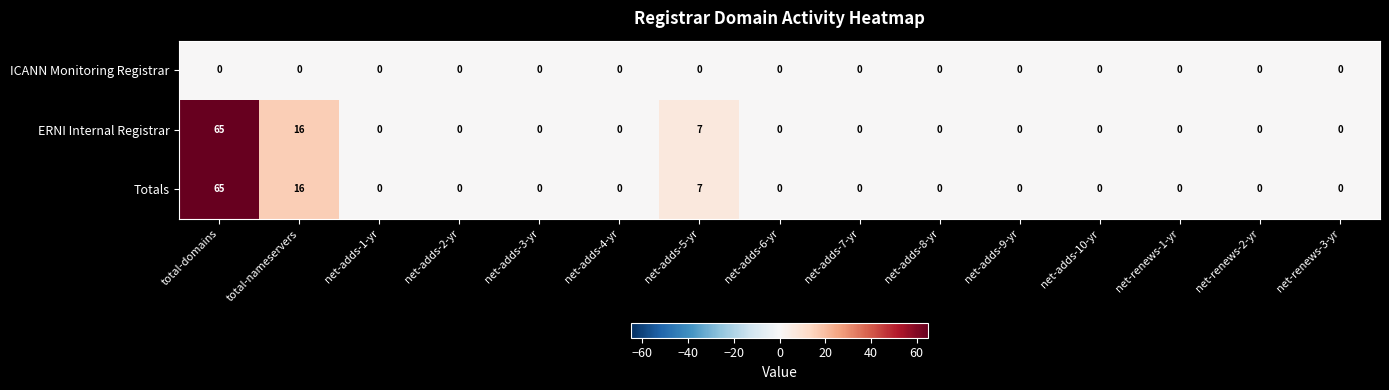

Which category has the highest value across all series?

total-domains